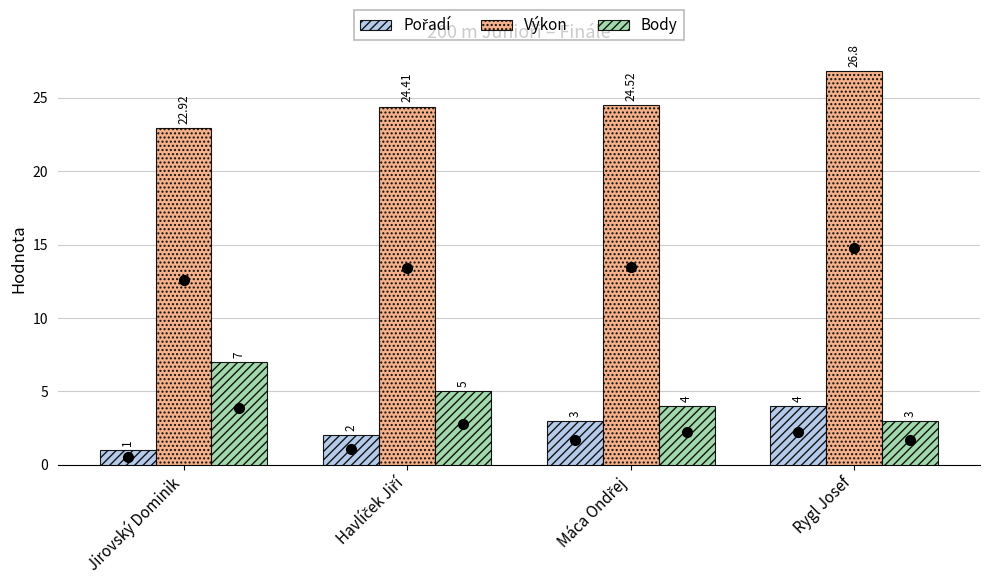

How many Body values are between 4 and 7?

3